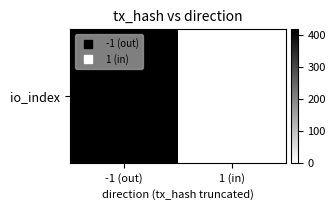

What is the maximum value shown in the chart?

419